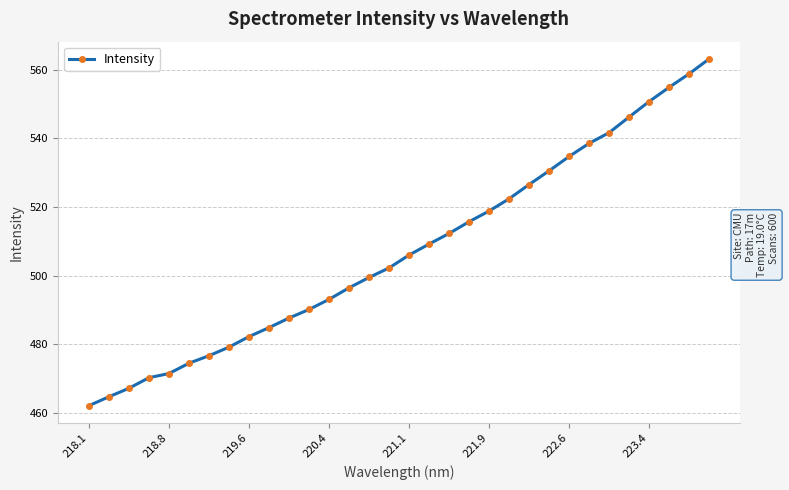

What is the sum of all values?

16231.5